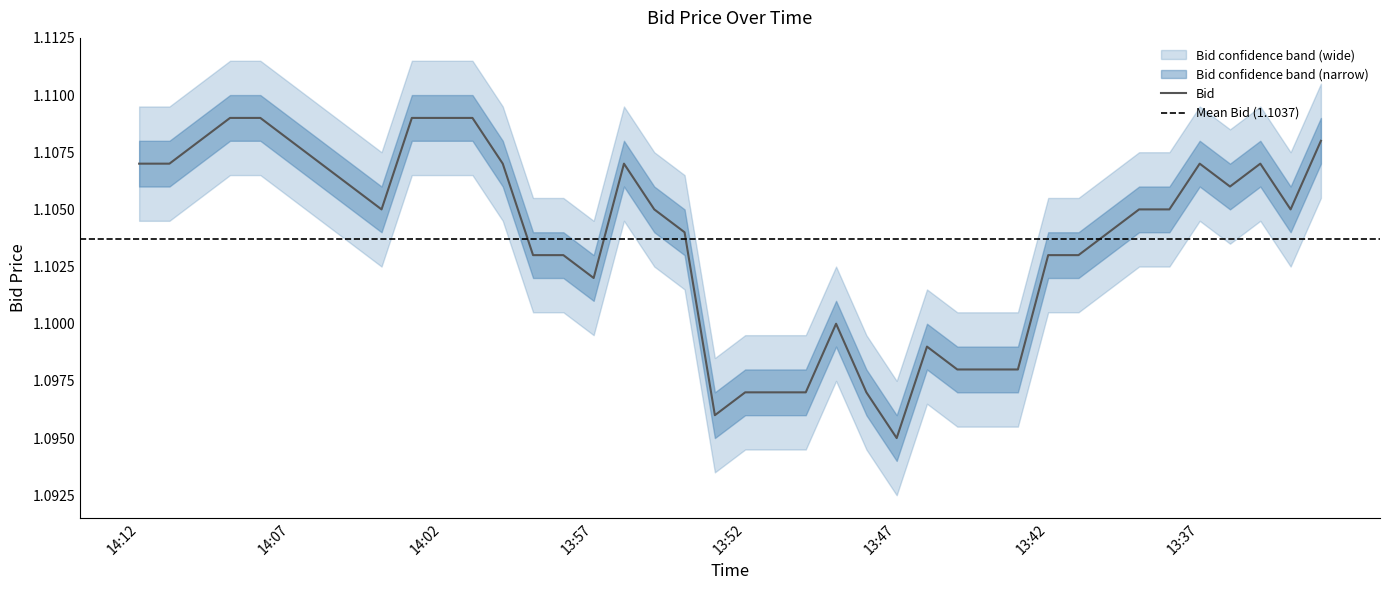

Rank the categories by Bid value from lowest to highest.

13:47, 13:53, 13:52, 13:51, 13:50, 13:48, 13:45, 13:44, 13:43, 13:46, 13:49, 13:57, 13:59, 13:58, 13:42, 13:41, 13:54, 13:40, 14:04, 13:55, 13:39, 13:38, 13:34, 14:05, 13:36, 14:12, 14:11, 14:06, 14:00, 13:56, 13:37, 13:35, 14:10, 14:07, 13:33, 14:09, 14:08, 14:03, 14:02, 14:01